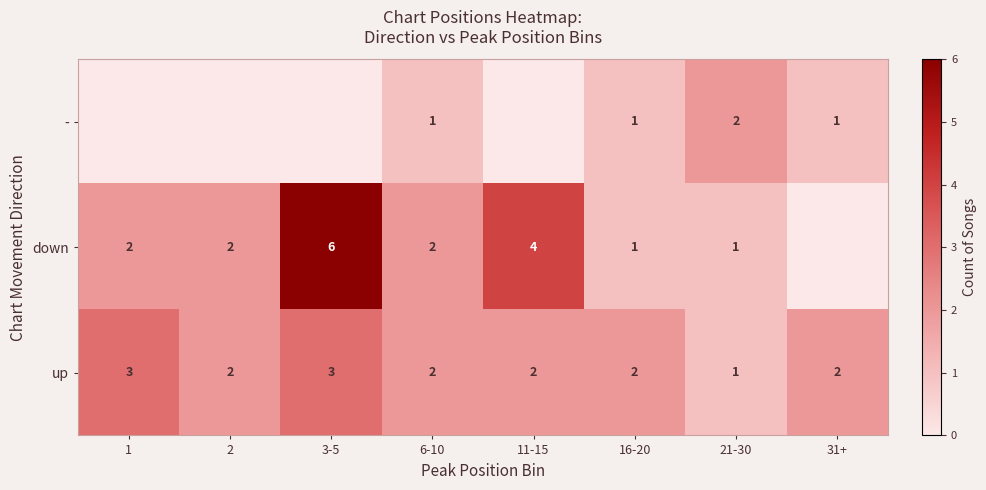

What is the maximum value for up?

3